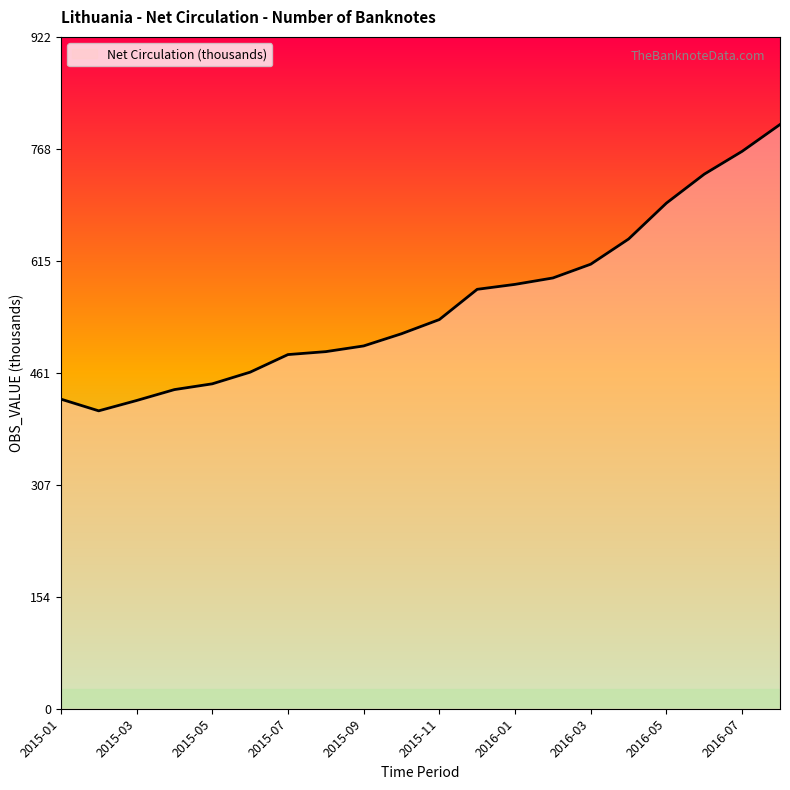

What is the difference between the maximum and minimum values?

393.0